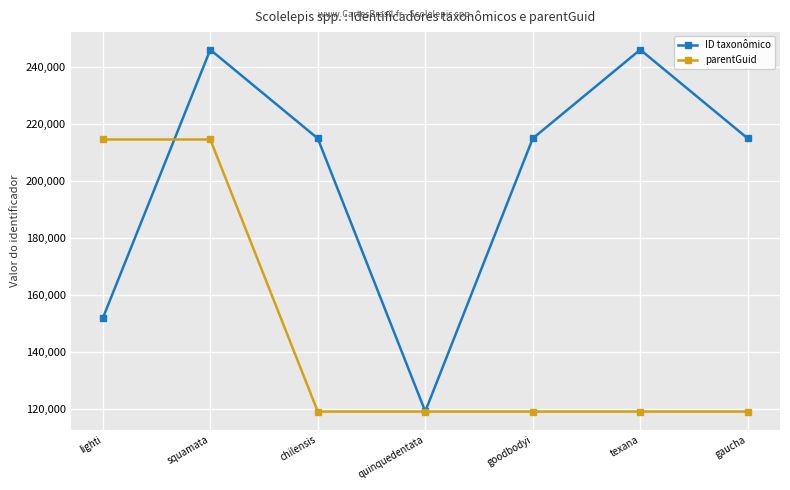

True or false: ID taxonômico and parentGuid intersect in this chart.

True